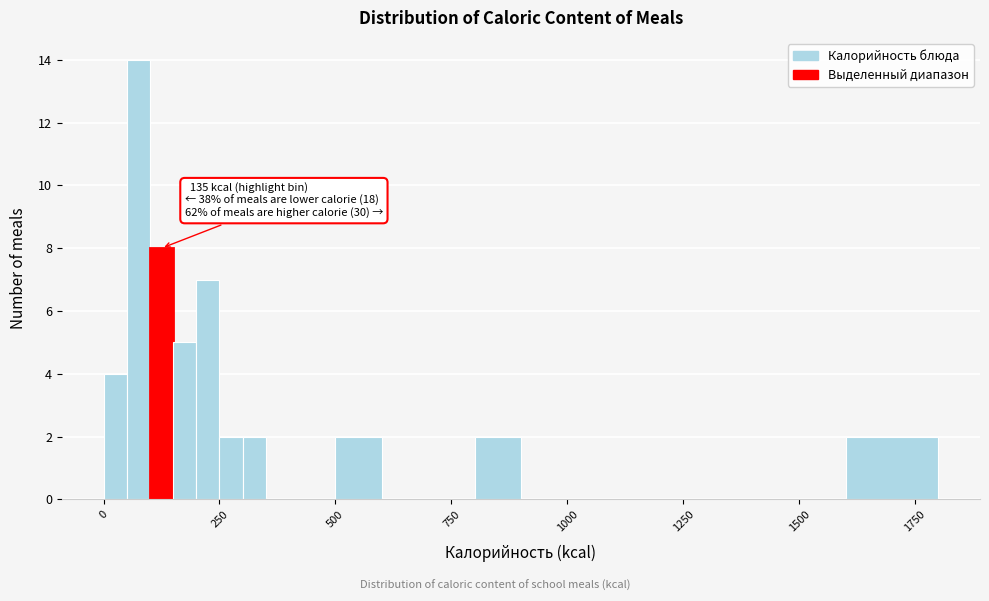

Read against the x-axis, roughly where is the centre of the tallest bar?

100